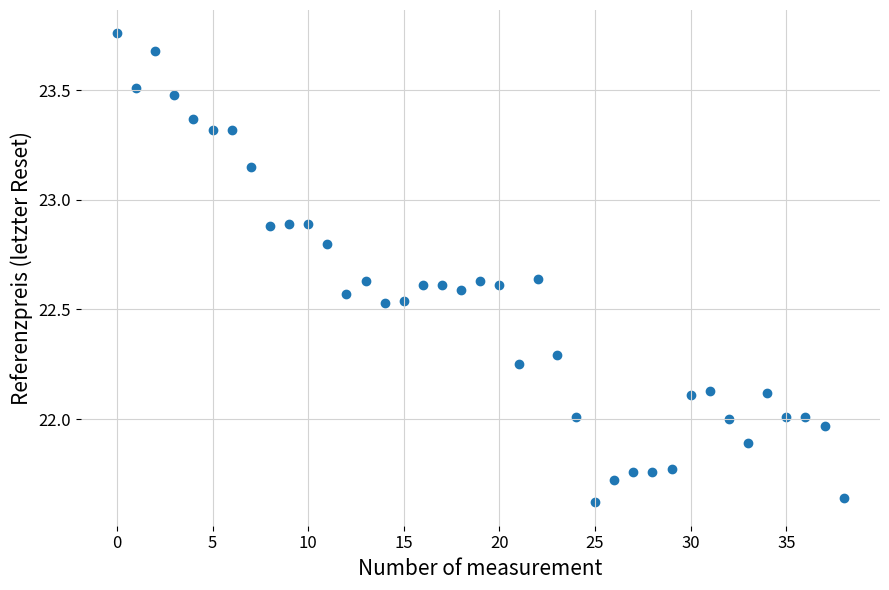

What is the range of Y values (max minus min)?

2.1